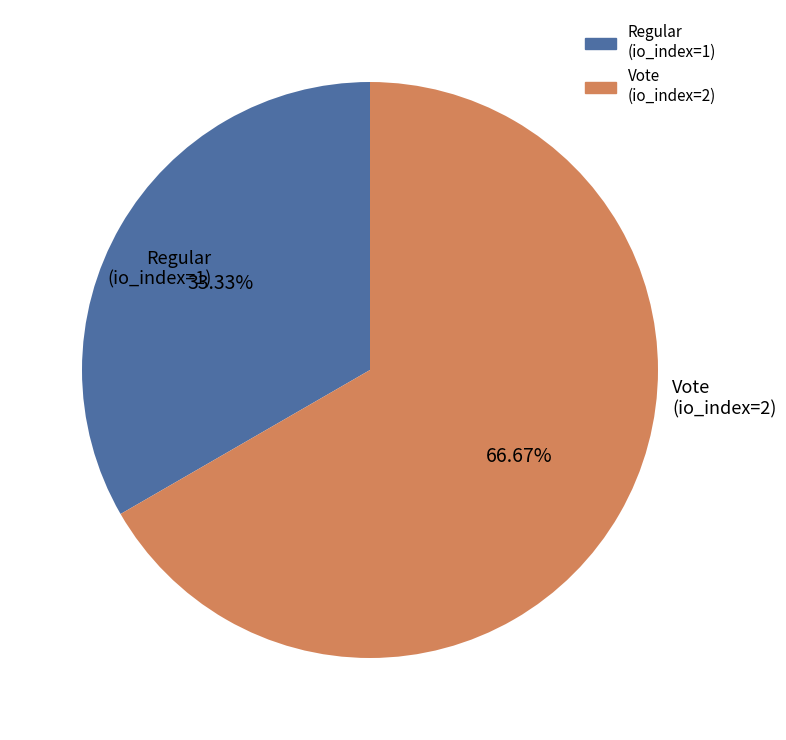

Combined, do Vote (io_index=2) and Regular (io_index=1) account for over 50%?

Yes